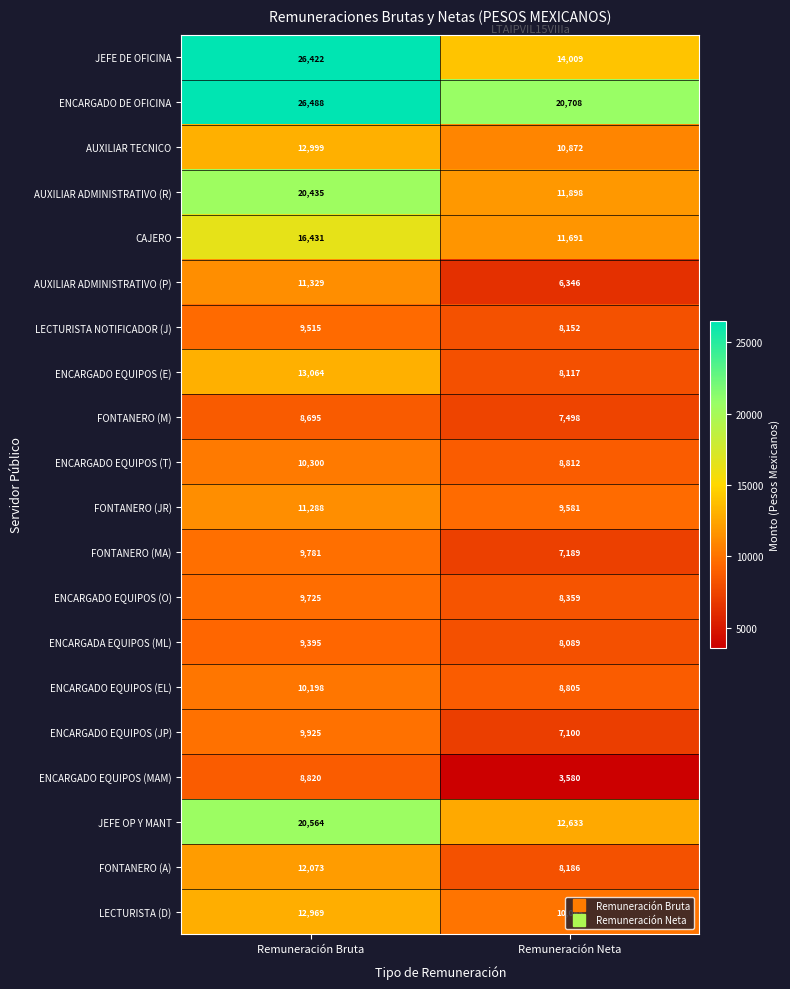

Which series has the largest total across all categories?

ENCARGADO DE OFICINA